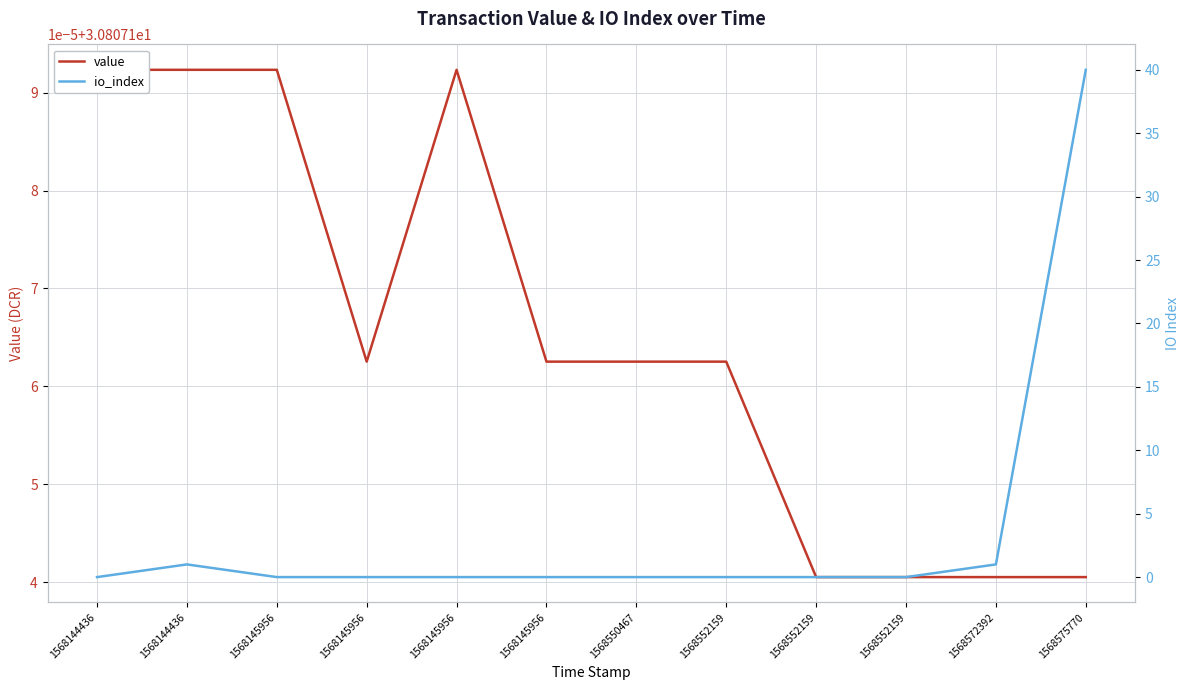

Which series has the largest range (max minus min)?

io_index